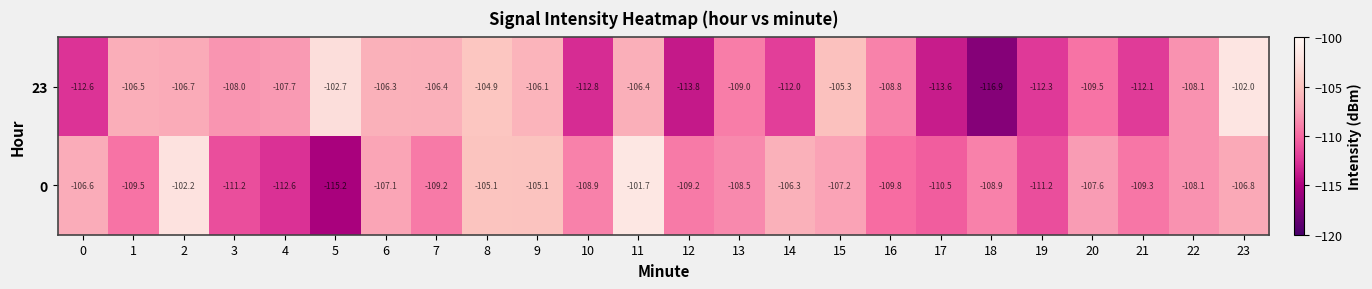

What is the total value across all series at 8?

-210.0